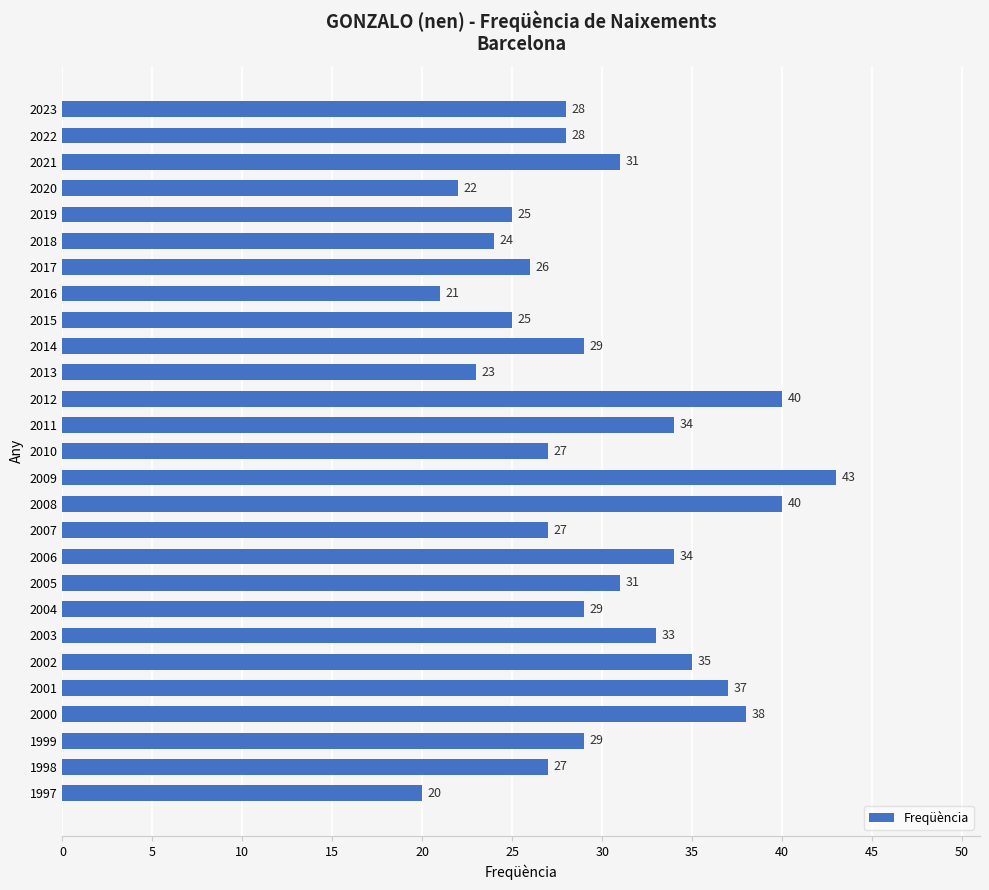

The chart shows a value of 44 at 2004. True or false?

False